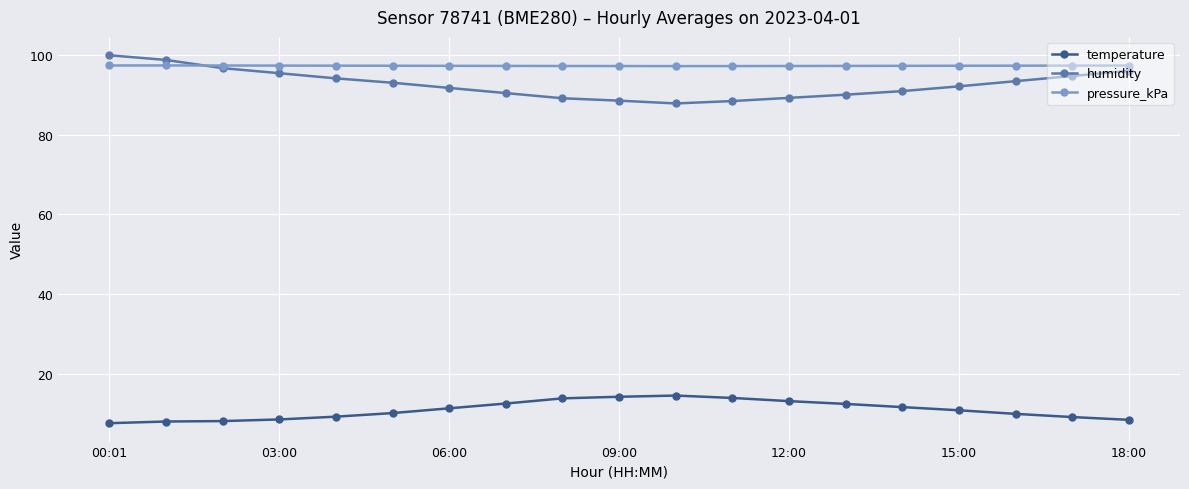

At how many categories does at least one series exceed 78?

19